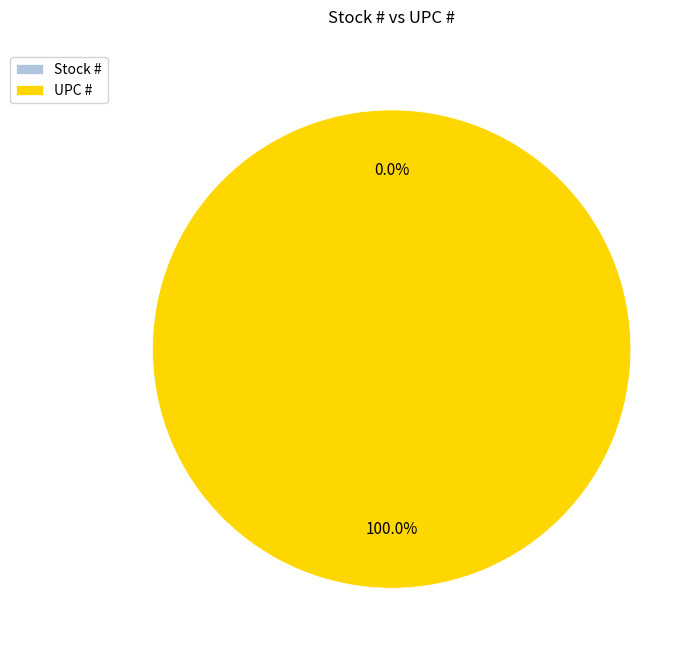

The Stock # slice represents 1% of the pie. True or false?

False